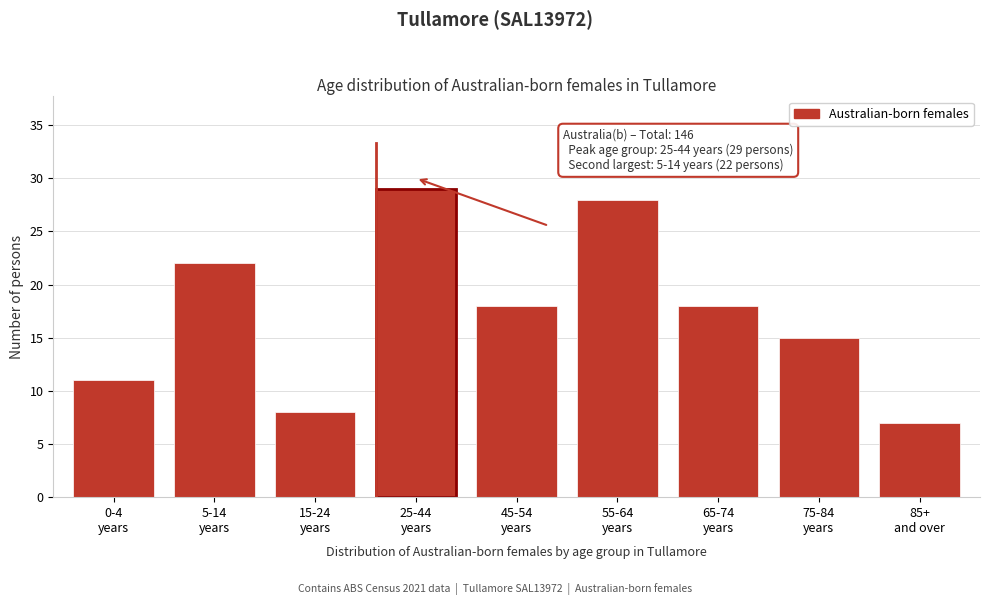

Reading right to left, list all the values displayed in this chart.

7	15	18	28	18	29	8	22	11